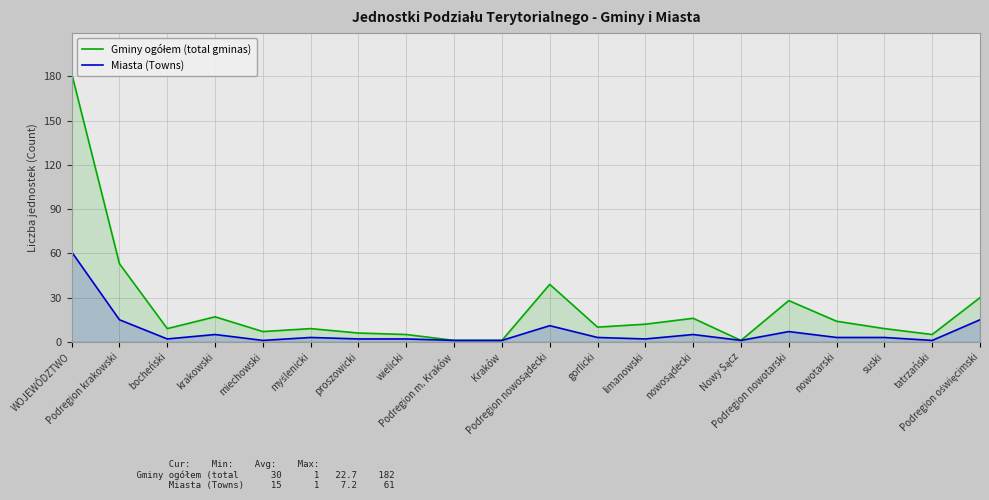

What is the minimum value shown in the chart?

1